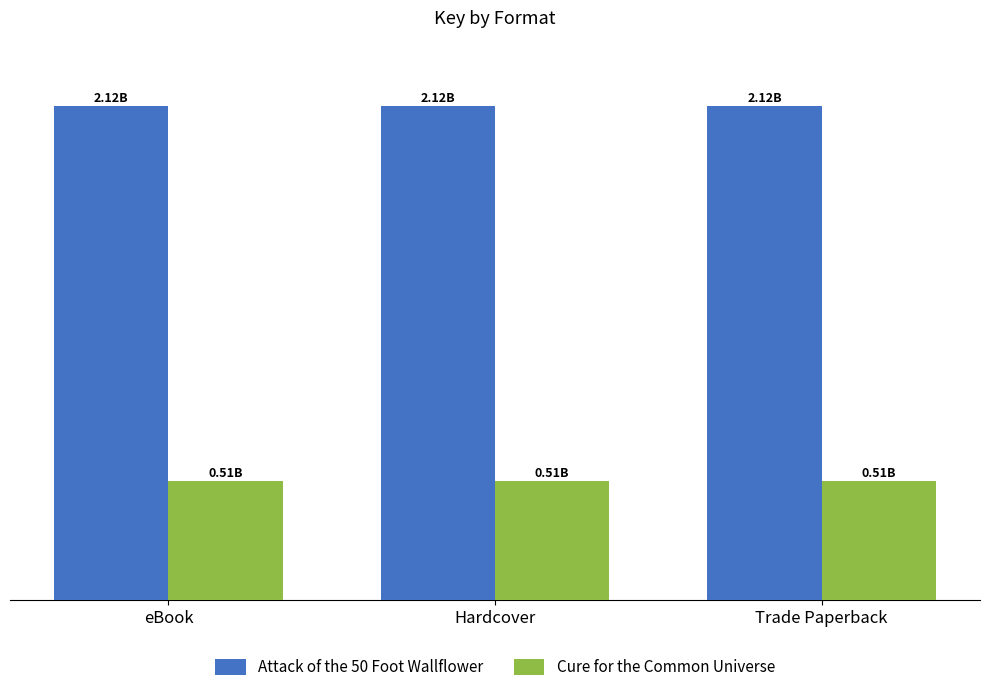

Are the bars grouped side by side (vs. stacked)?

Yes